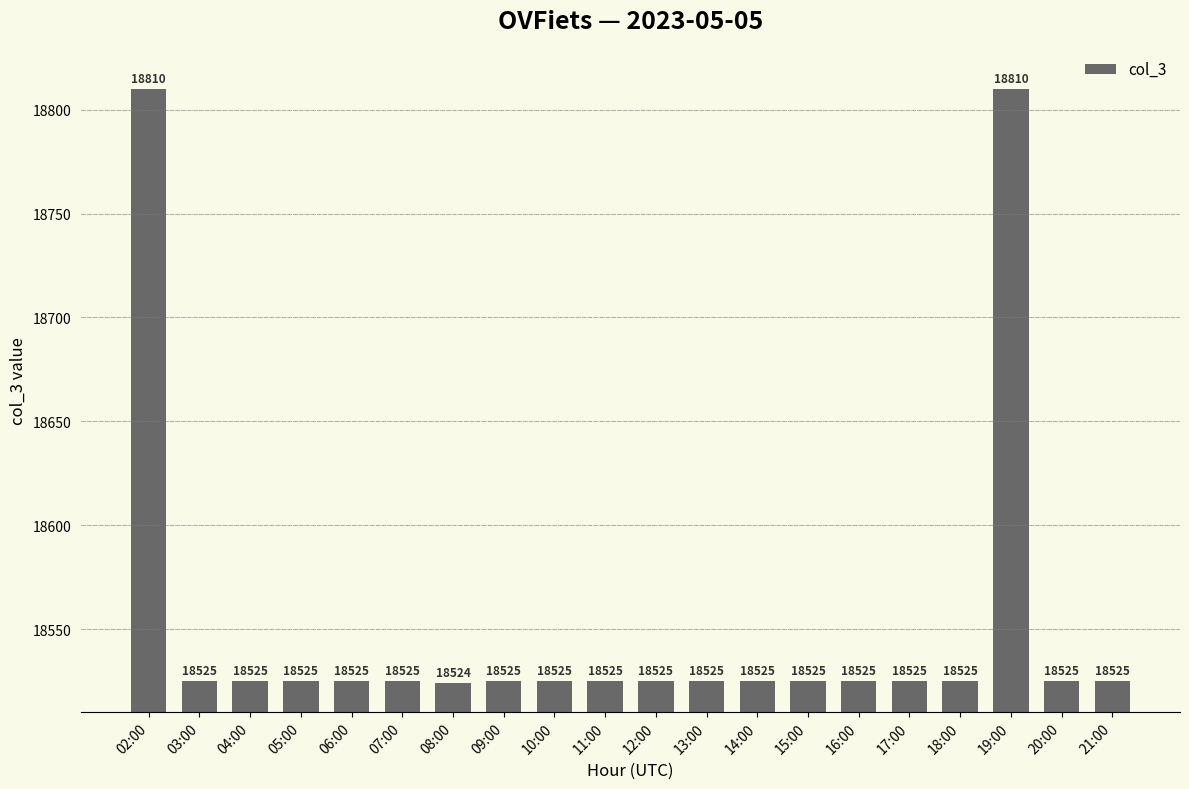

How many series are shown in this chart?

1